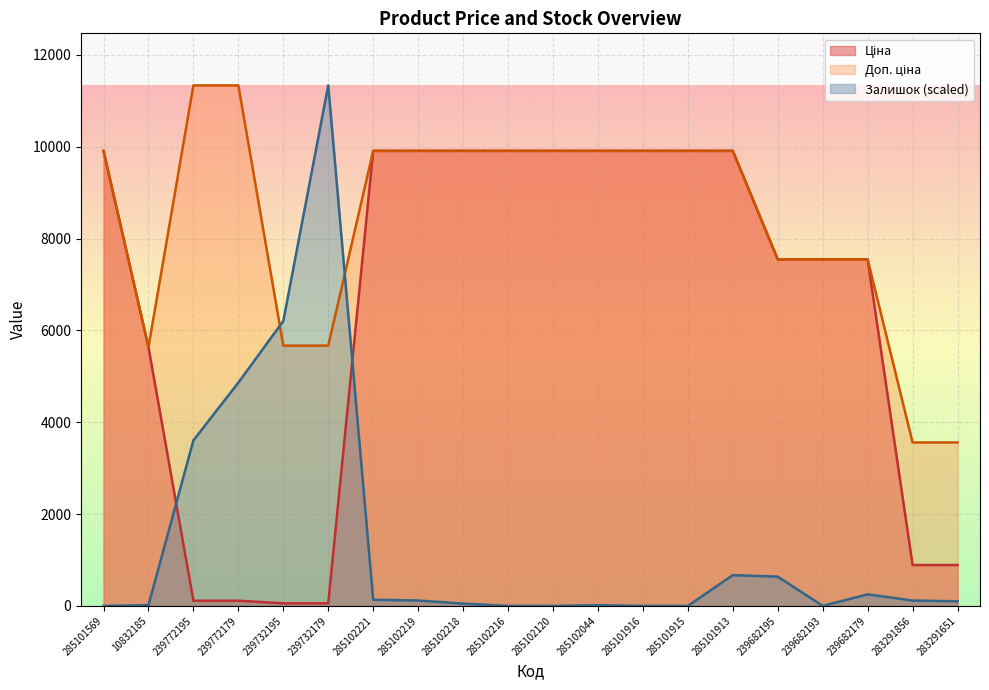

Count the number of categories in the chart.

20